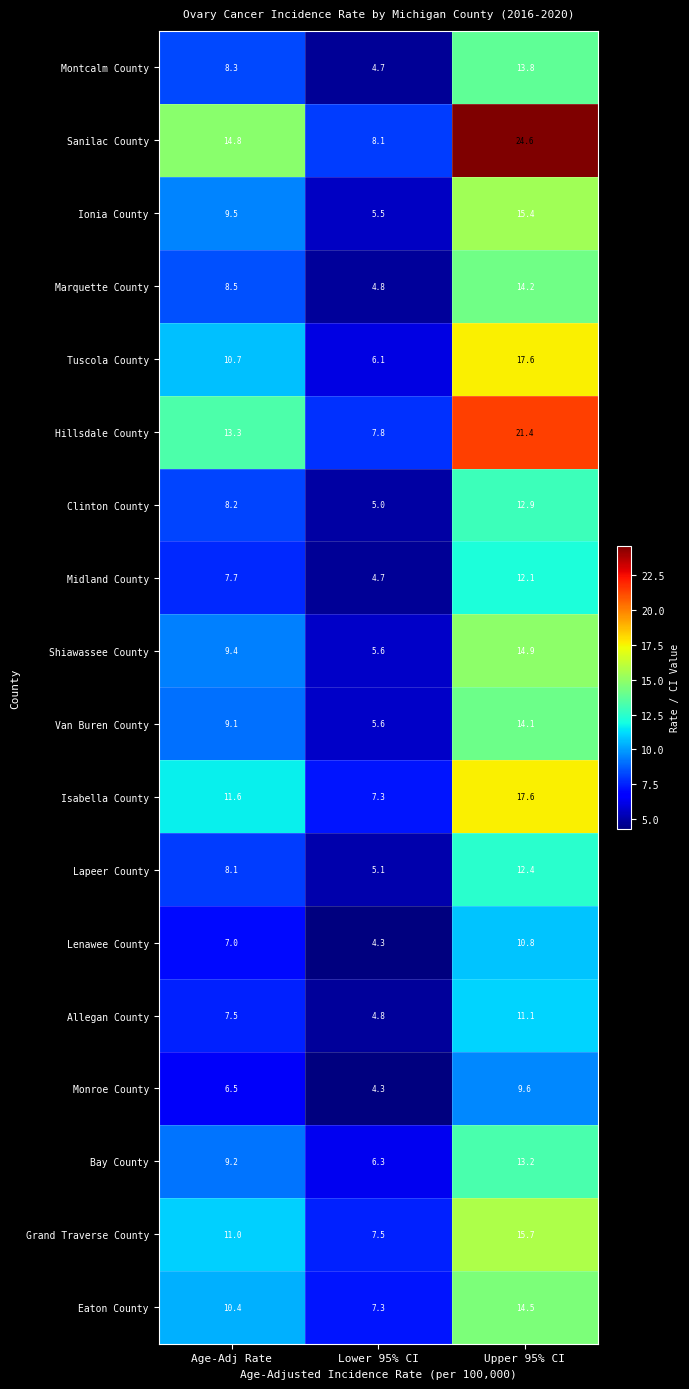

List the labels in order of Lapeer County value, smallest first.

Lower 95% CI, Age-Adj Rate, Upper 95% CI